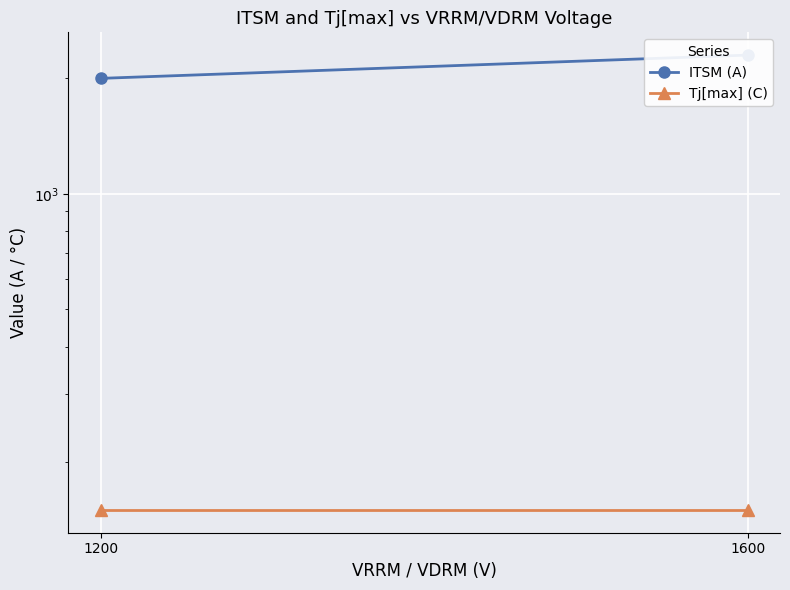

Reading right to left, transcribe all the data shown in this chart.

ITSM (A): 1600=2300	1200=2000
Tj[max] (C): 1600=150	1200=150